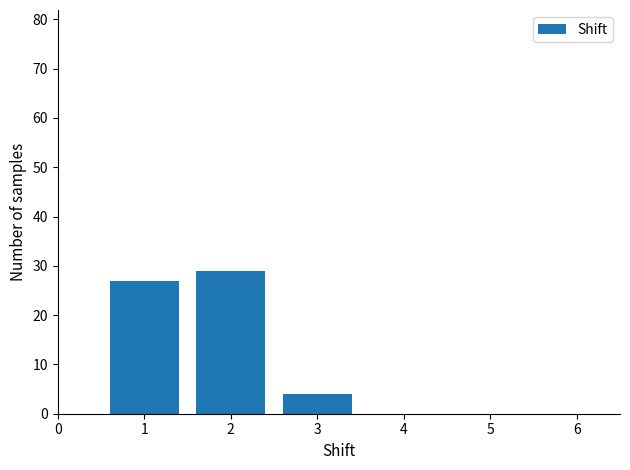

Reading left to right, transcribe this chart: for each bar, give the range it covers on the x-axis and its height. The values are not printed on the chart, so give them approximately, as read against the axis.

0.5 to 1.5: 27
1.5 to 2.5: 29
2.5 to 3.5: 4
3.5 to 4.5: 0
4.5 to 5.5: 0
5.5 to 6.5: 0